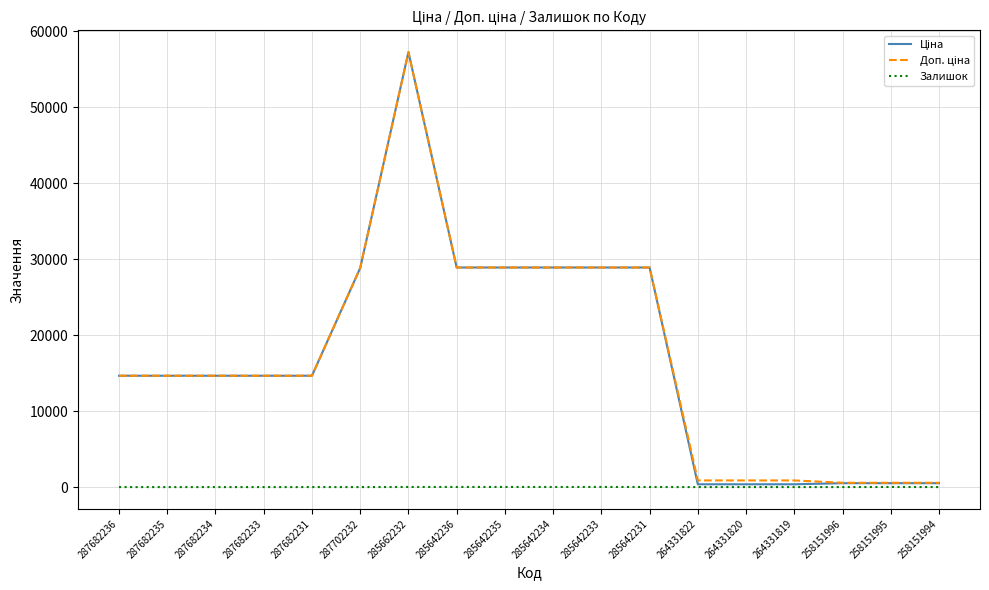

What is the spread (max minus min) of values at 287682234?

14649.6